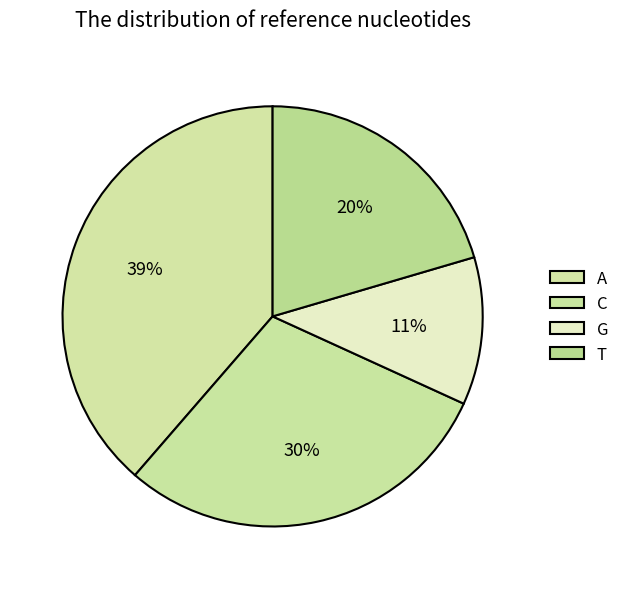

How many slices are in this pie chart?

4